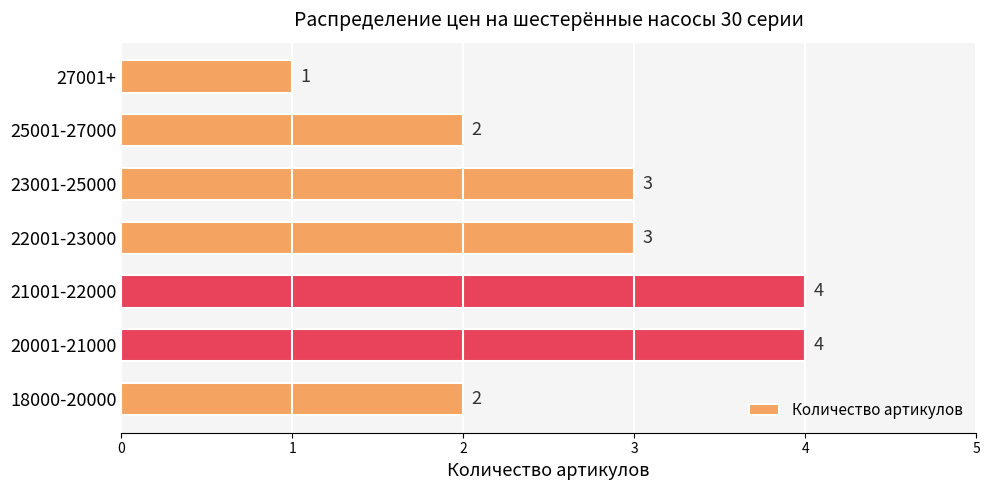

How many bars are there in total?

7